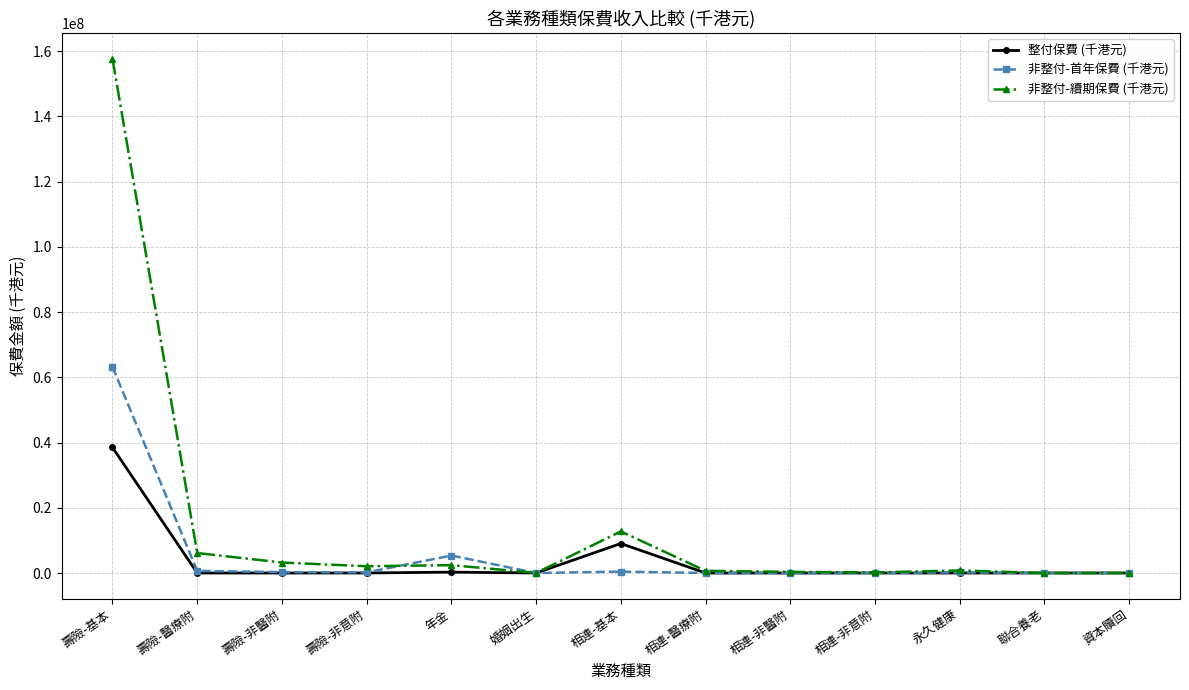

What is the label of the 13th point from the left?

資本贖回